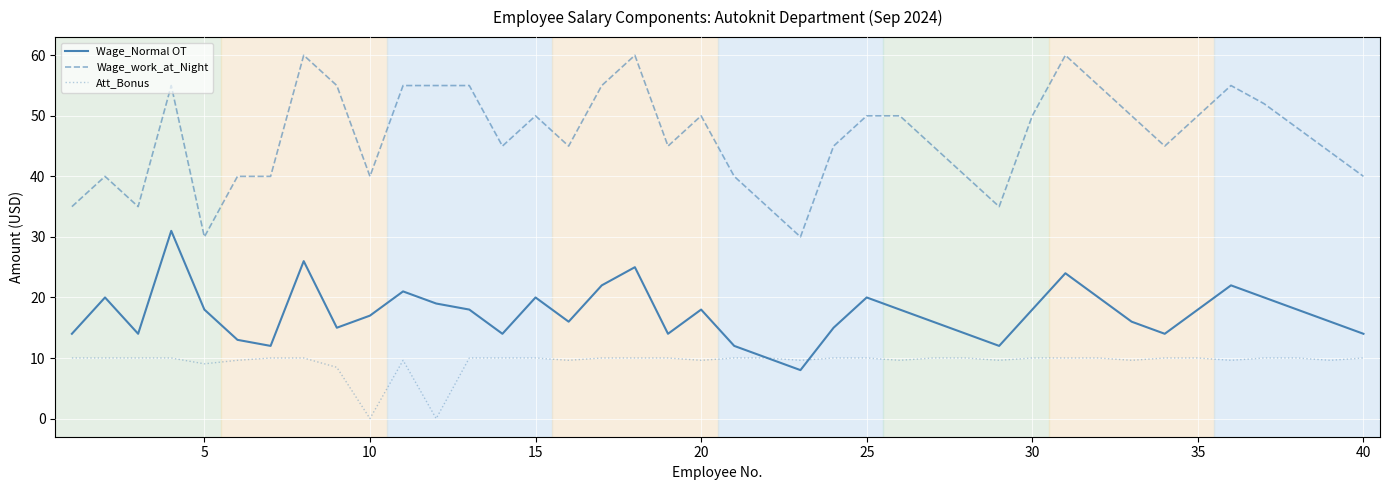

Which series has the largest total across all categories?

Wage_work_at_Night